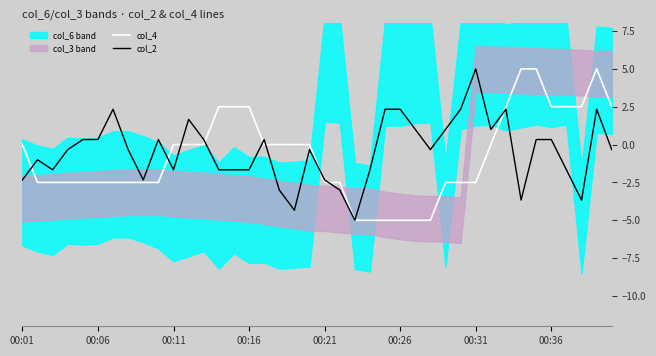

Is it true that col_4 equals -0.9 at 00:06?

False